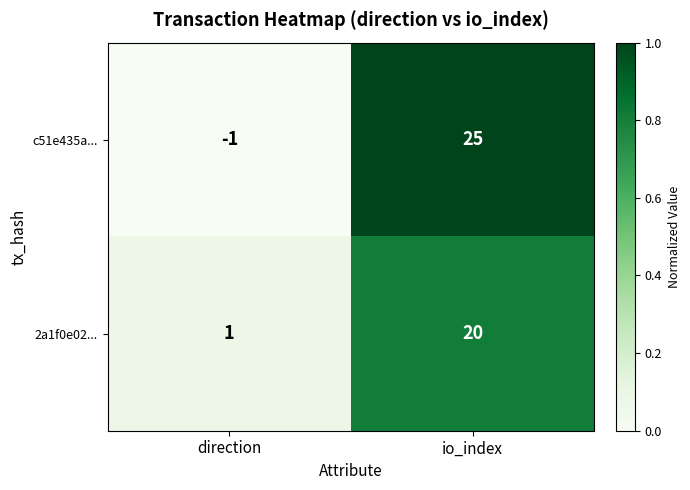

At which label is c51e435a... closest to 12?

direction